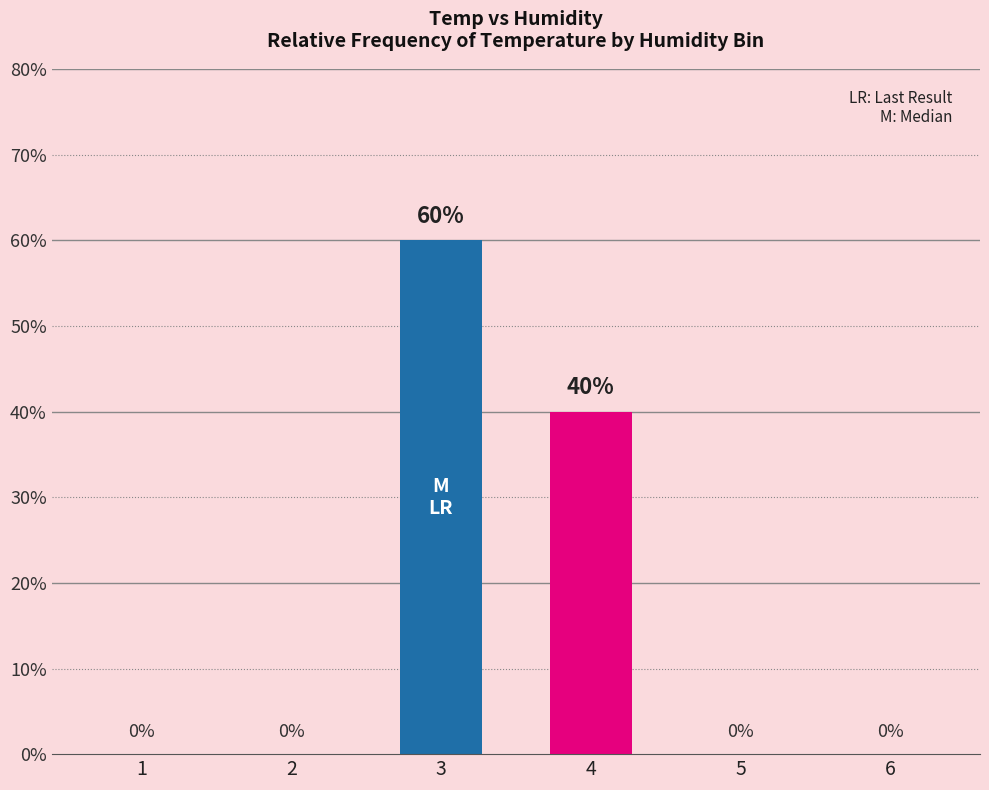

Where is the data nearest to the value 30?

4